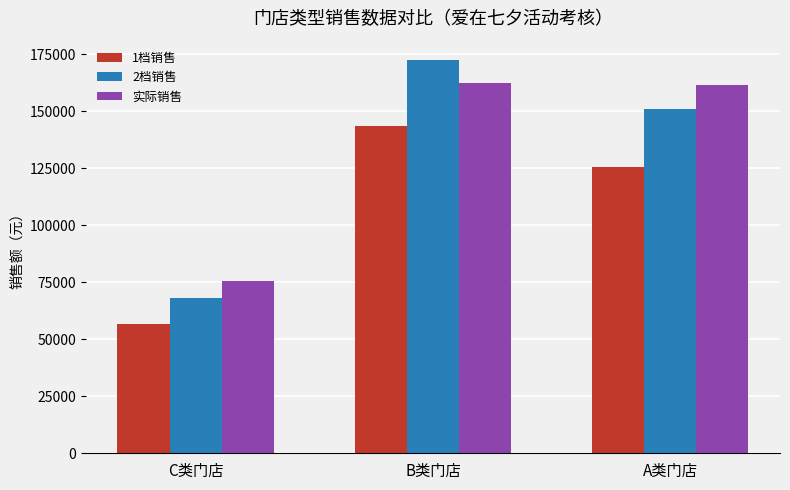

What value does the 1档销售 series have at B类门店?

143595.8